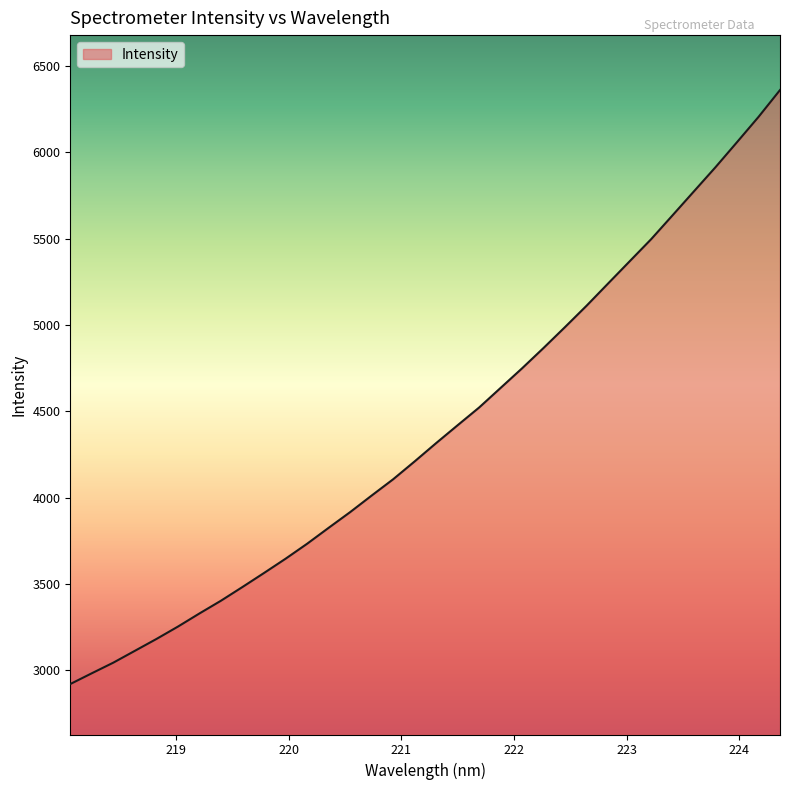

What is the difference between the maximum and minimum values?

3439.4